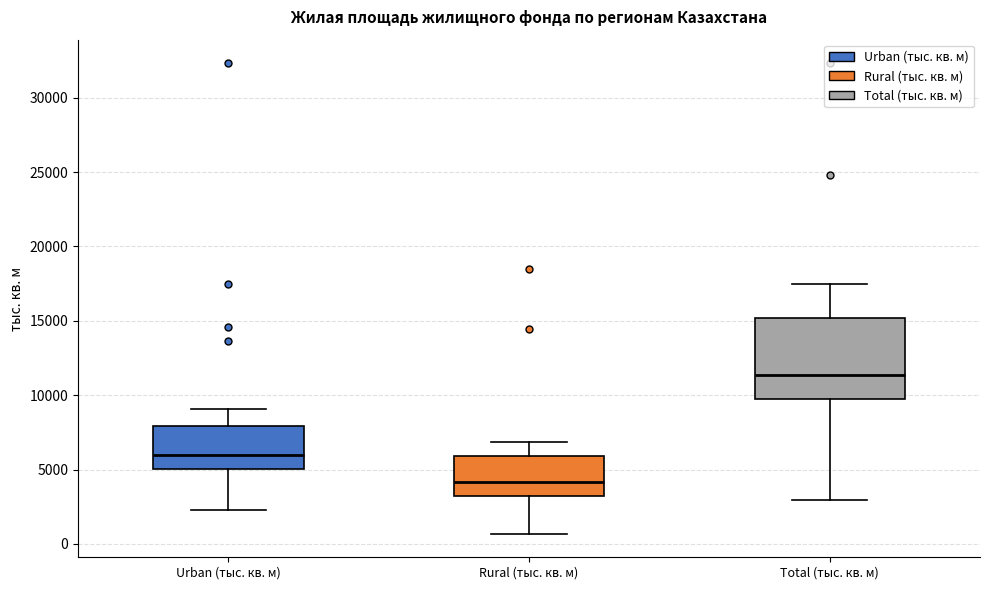

Where does the upper whisker of the box for Total (тыс. кв. м) end on the y-axis? The values are not printed on the chart, so give them approximately, as read against the axis.

17500